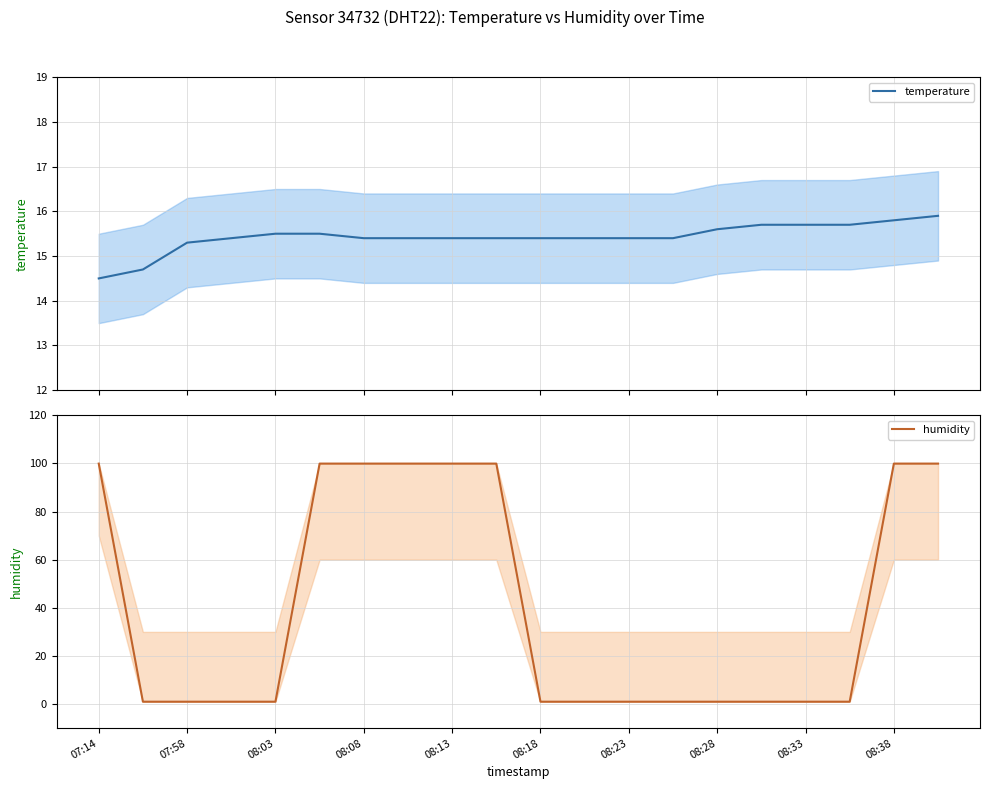

Is it true that humidity equals 41.0 at 19?

False